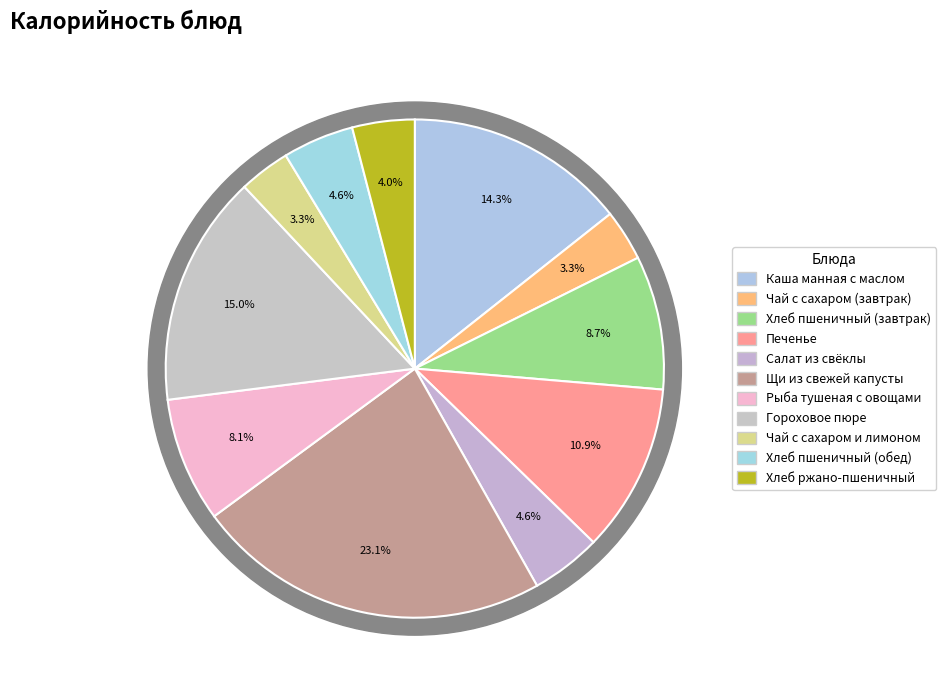

Is there any slice that represents more than half of the pie?

No